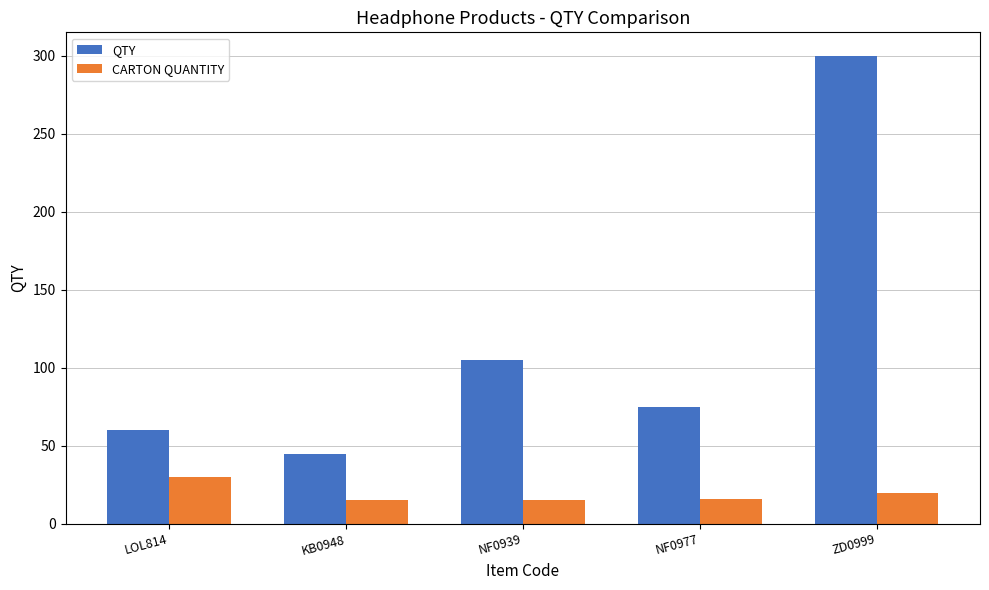

Are the bars horizontal?

No